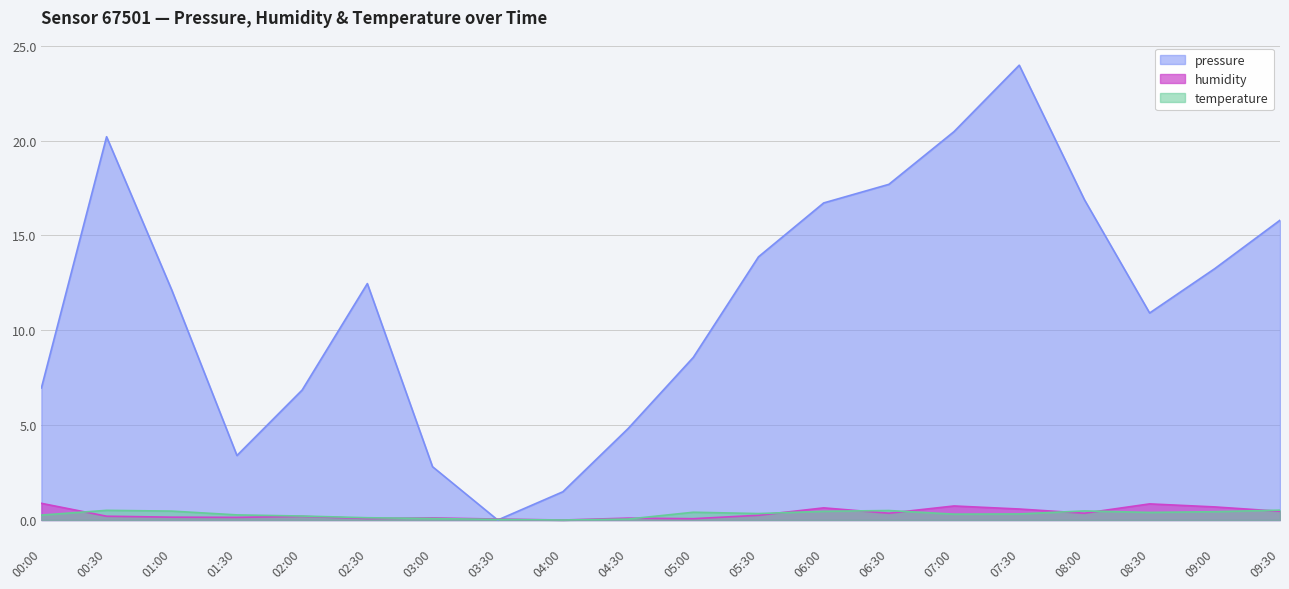

Which series has the largest total across all categories?

pressure